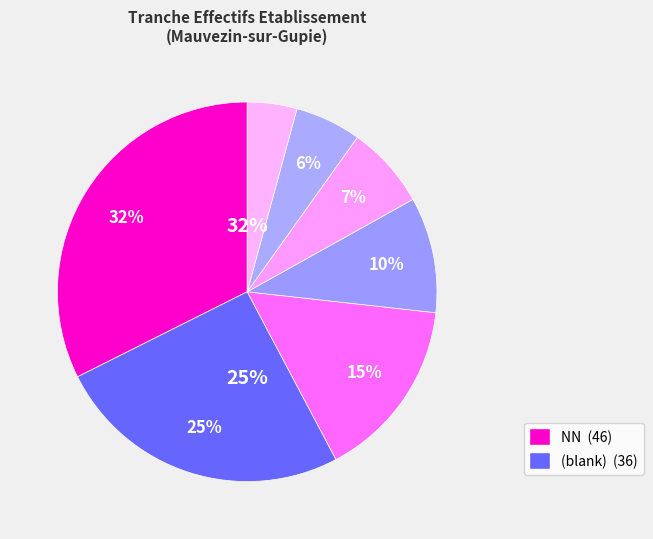

Is there any slice that represents more than half of the pie?

No